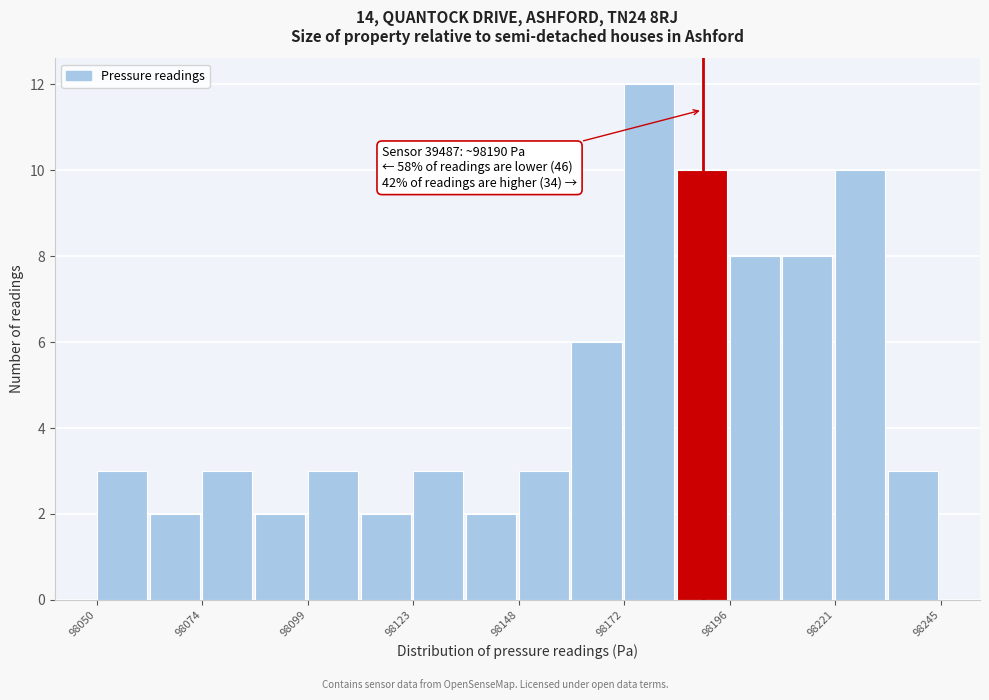

Around what value on the x-axis is the tallest bar? Give the approximate position of its centre, as read against the axis.

98180